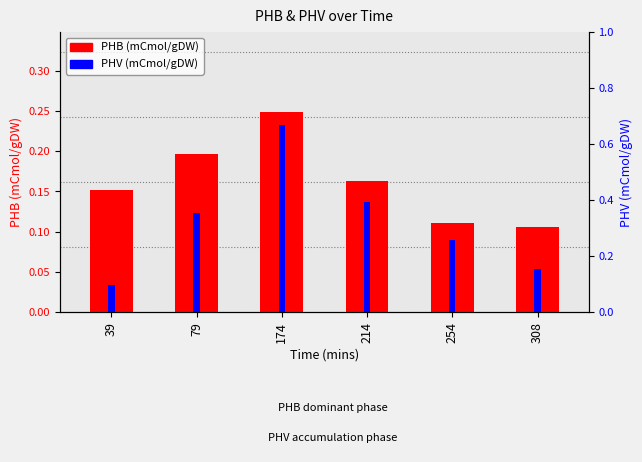

What is the minimum value for PHB (mCmol/gDW)?

0.1